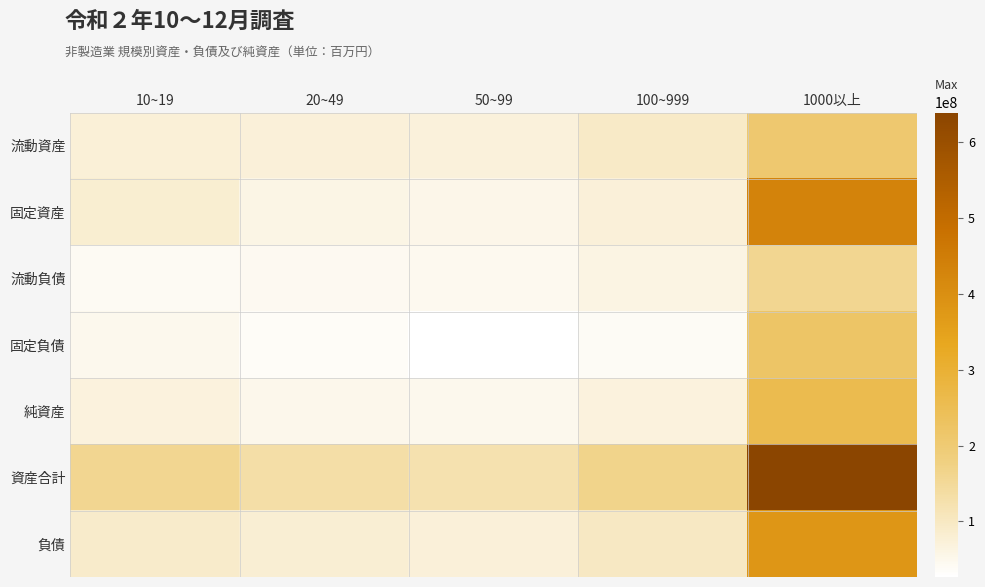

Between 20~49 and 1000以上, which is larger?

1000以上